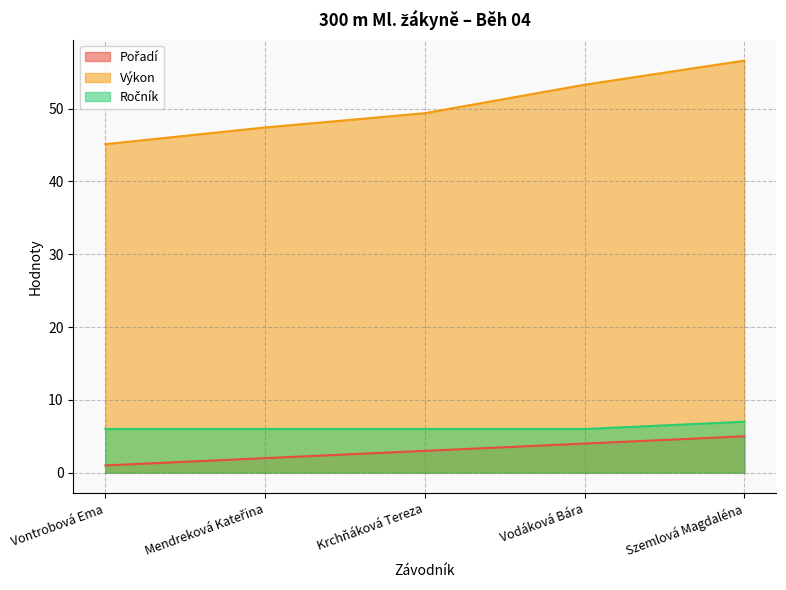

The value of Výkon at Vodáková Bára is 80.9. True or false?

False